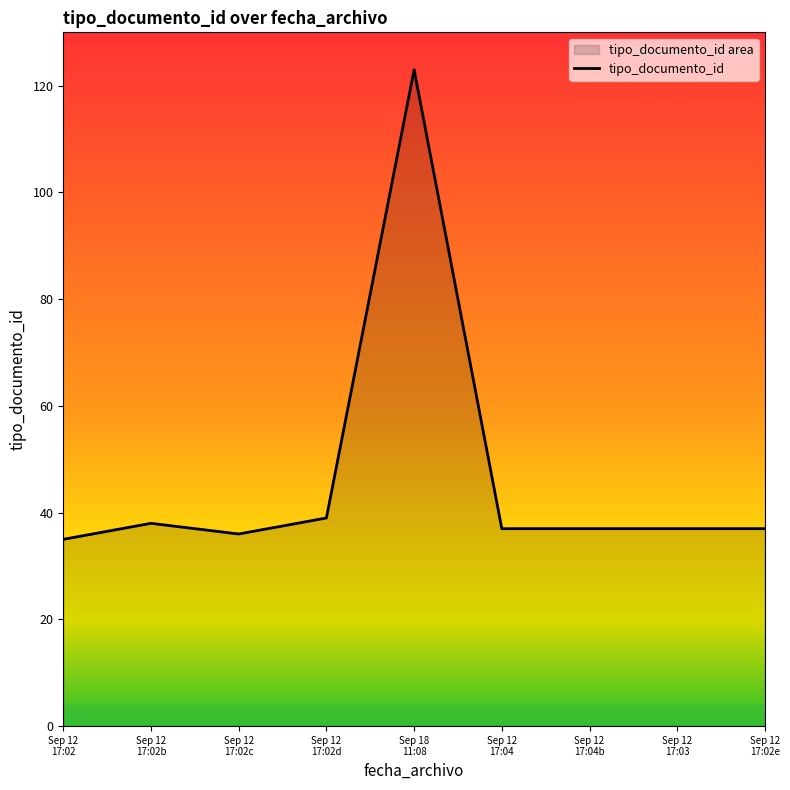

What is the difference between the values at Sep 12
17:02b and Sep 12
17:02e?

1